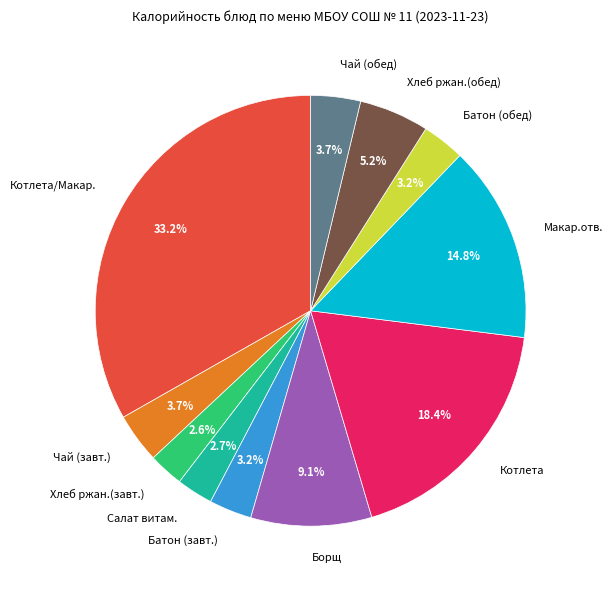

Is there a majority slice in this chart?

No